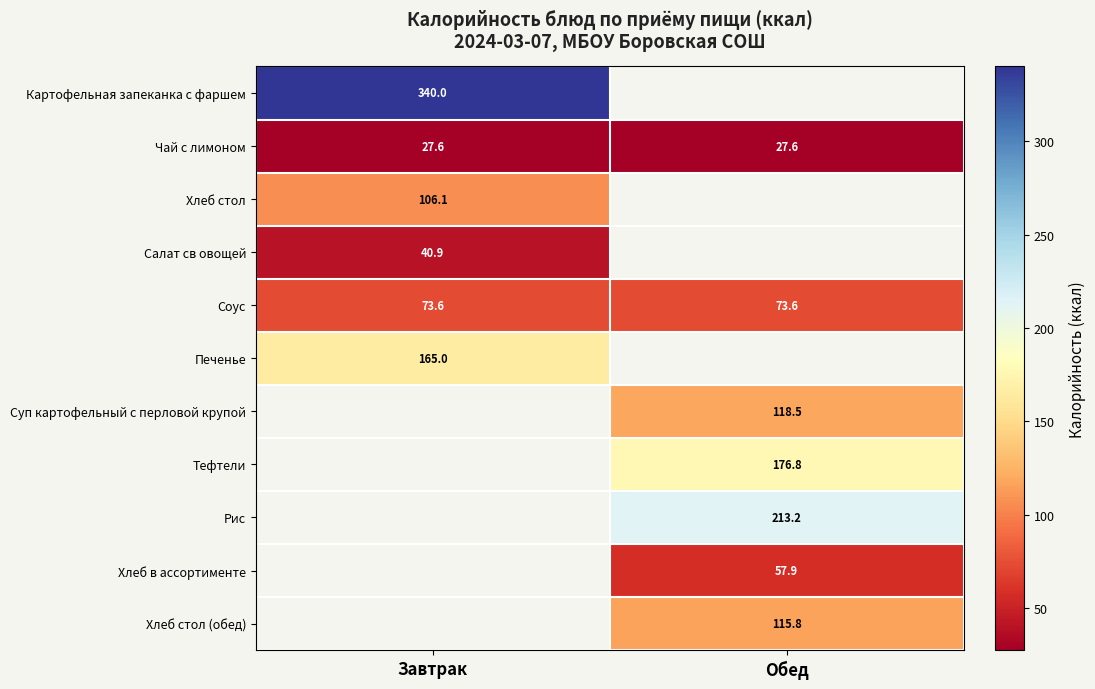

True or false: Суп картофельный с перловой крупой has a value of 208.1 at Обед.

False